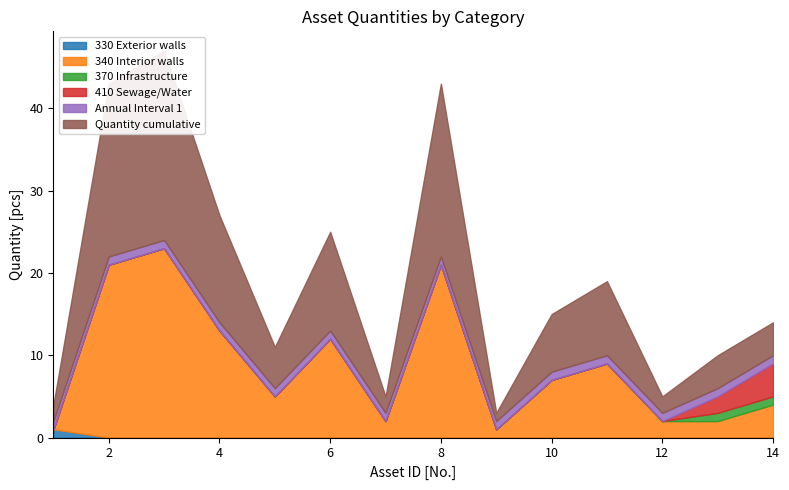

How many data points in 340 Interior walls are above 7?

6